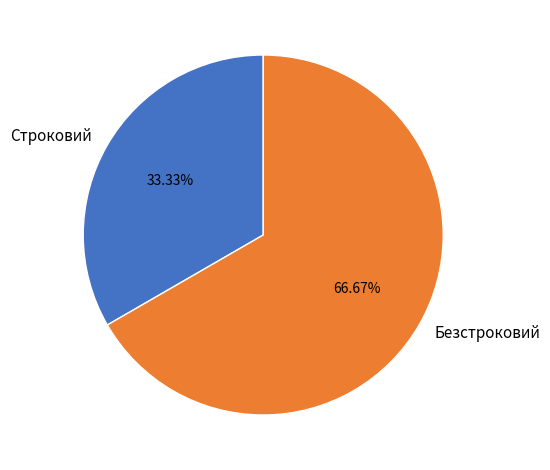

How many segments does this pie chart have?

2